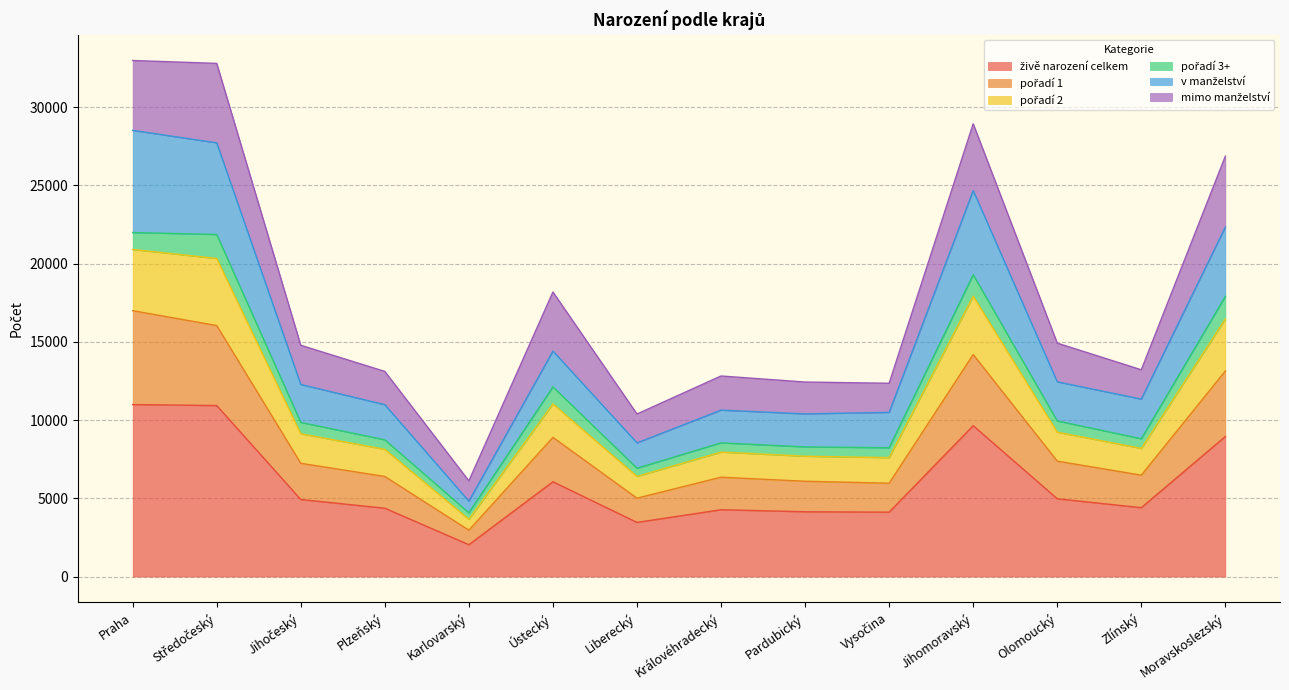

At which category does živě narození celkem reach its first local peak?

Ústecký